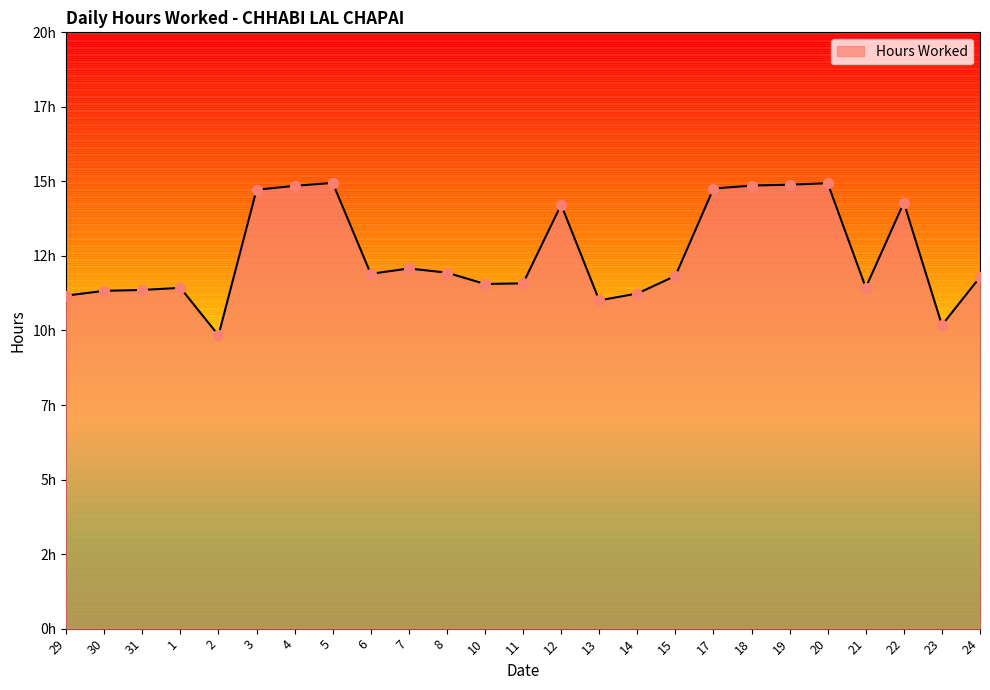

What is the ratio of the value at 30 to the value at 24?

1.0